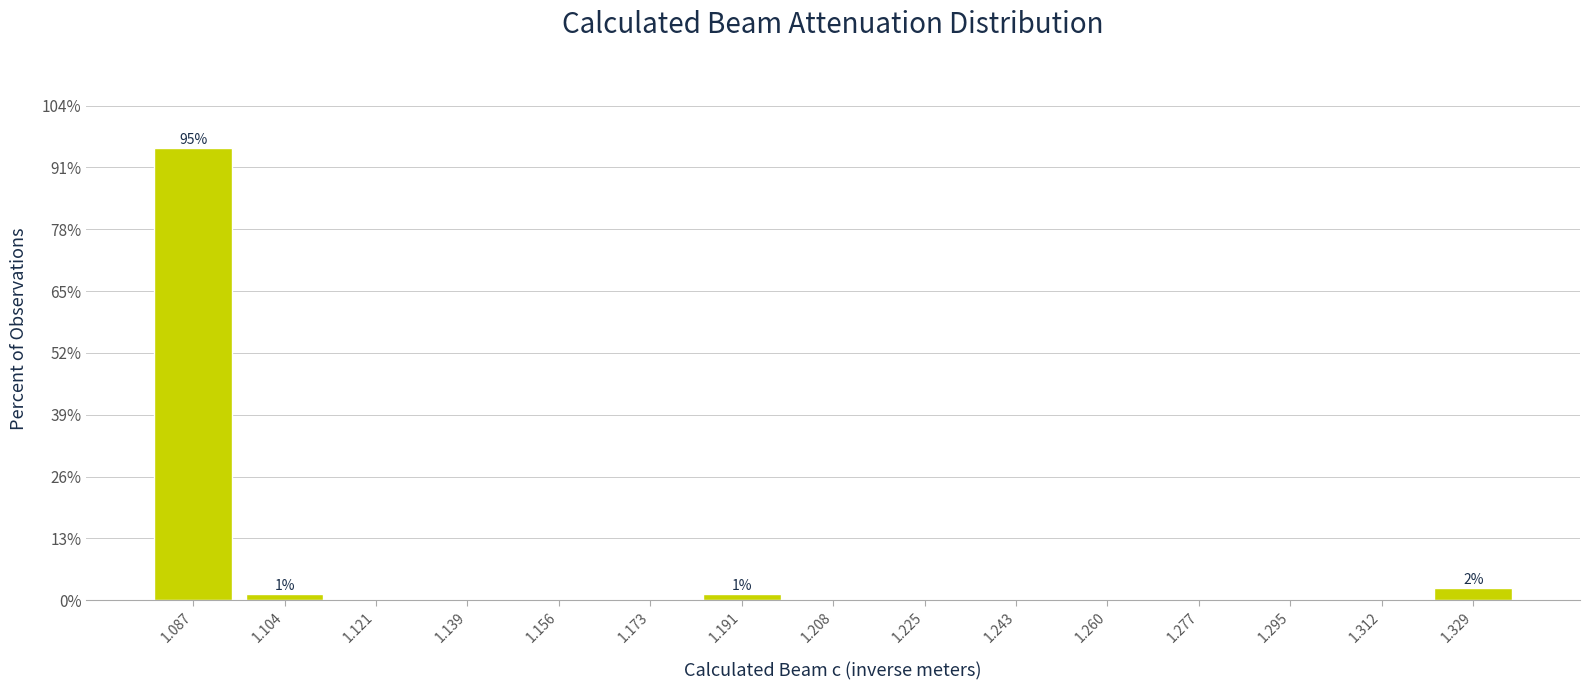

Which range on the x-axis has the tallest bar?

1.078 to 1.096